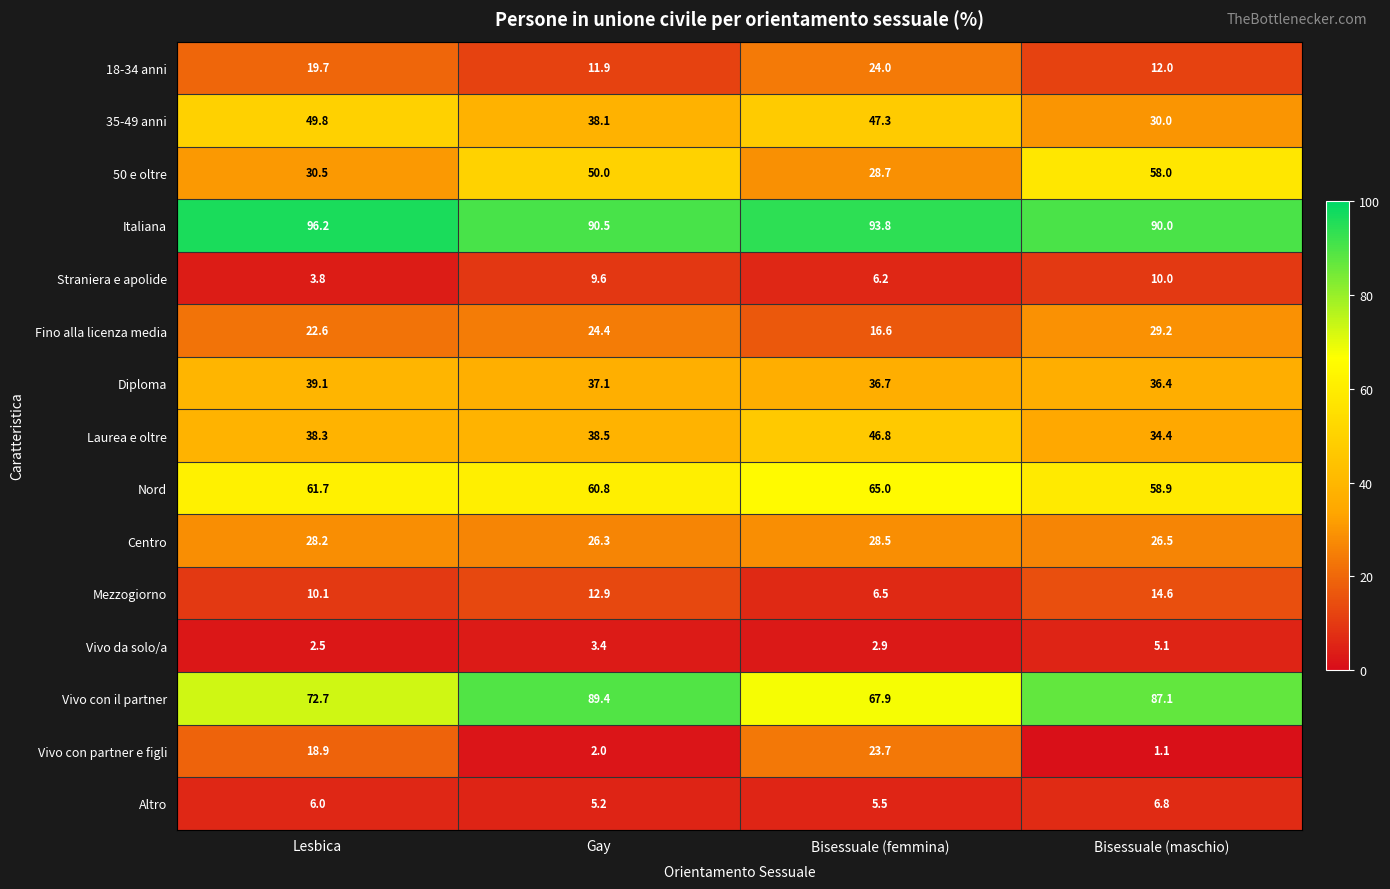

How many data points does each series have?

4